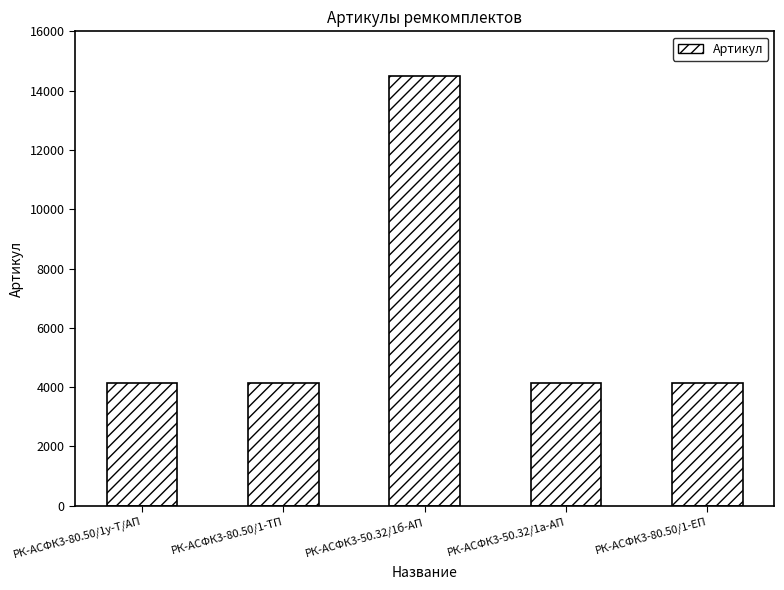

How many values are below 4141?

2